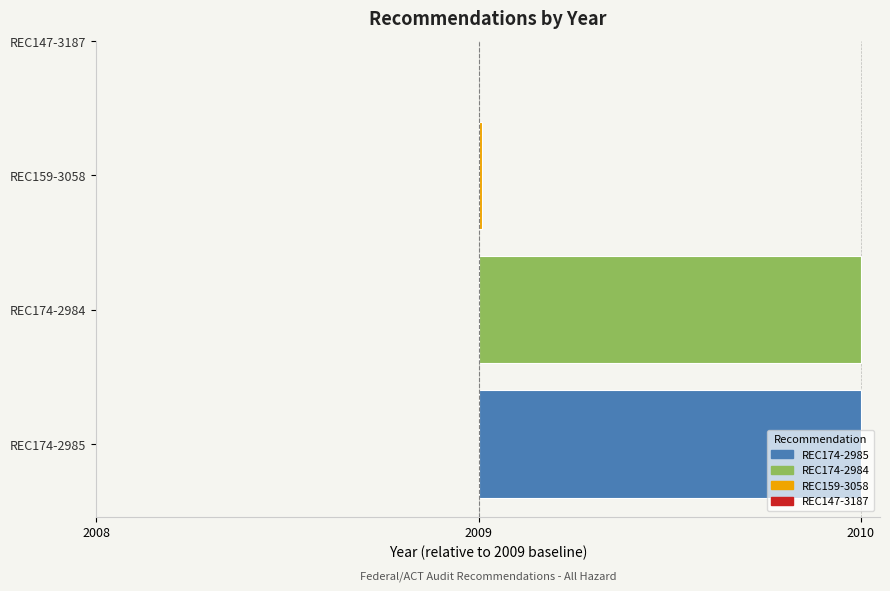

Reading left to right, what are all the values shown in this chart?

REC174-2985=2010	REC174-2984=2010	REC159-3058=2009	REC147-3187=2008